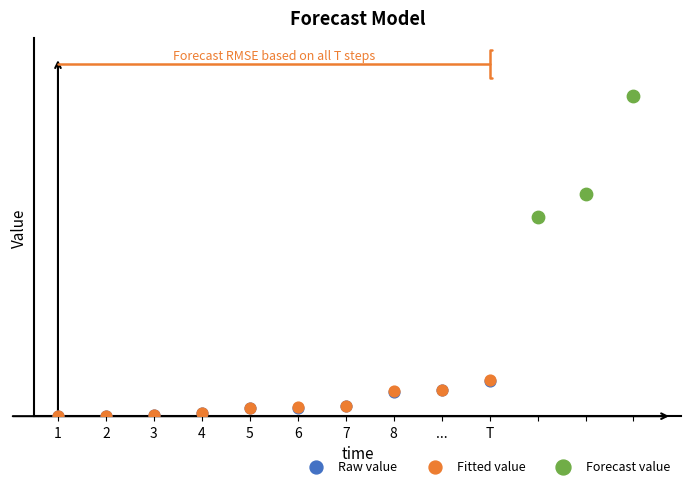

Which series has the largest Y range (max minus min)?

Forecast value